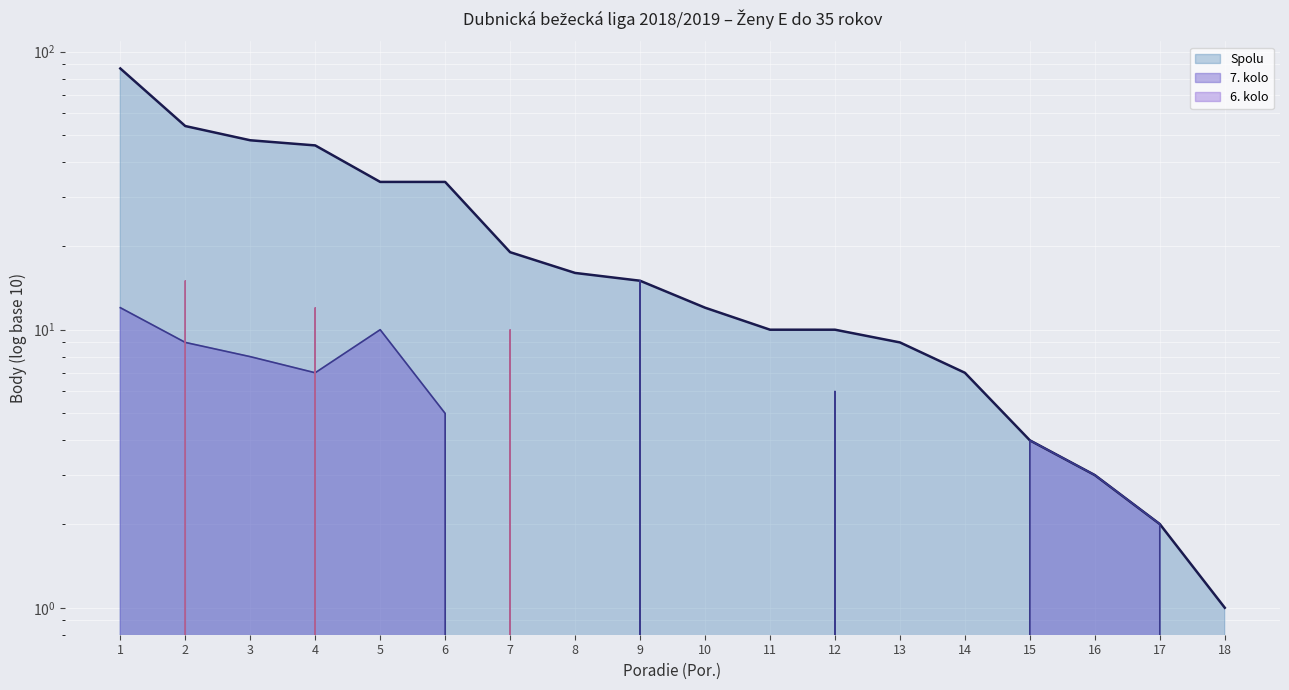

Reading left to right, what are all the values shown in this chart?

Spolu: 87	54	48	46	34	34	19	16	15	12	10	10	9	7	4	3	2	1
7. kolo: 12	9	8	7	10	5	0	0	15	0	0	6	0	0	4	3	2	0
6. kolo: 0	15	0	12	0	0	10	0	0	0	0	0	0	0	0	0	0	0